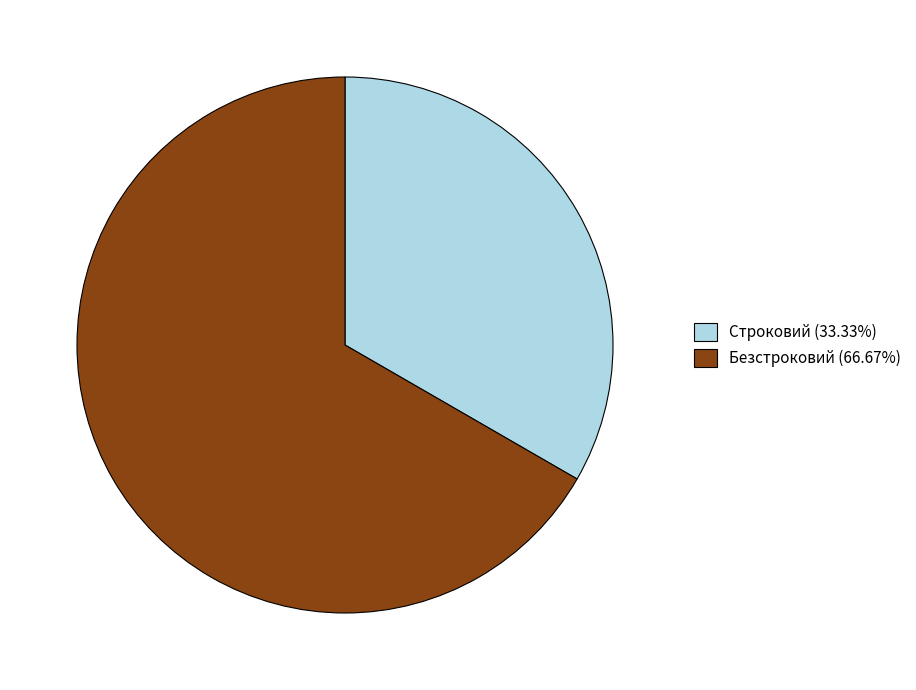

Approximately how many times larger is the value at Строковий compared to Безстроковий?

0.5